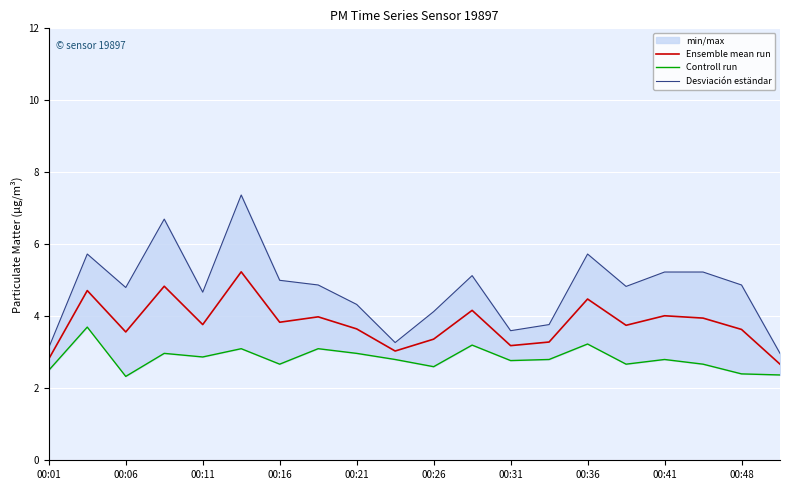

How many lines are shown in the chart?

3